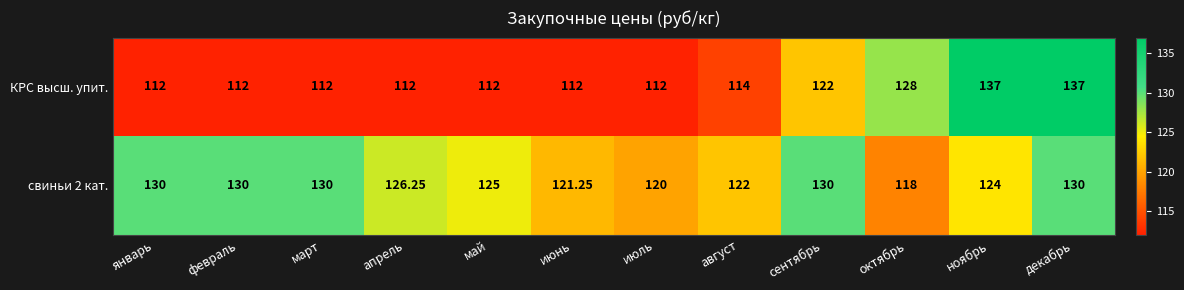

At which category is the sum across all series the highest?

декабрь